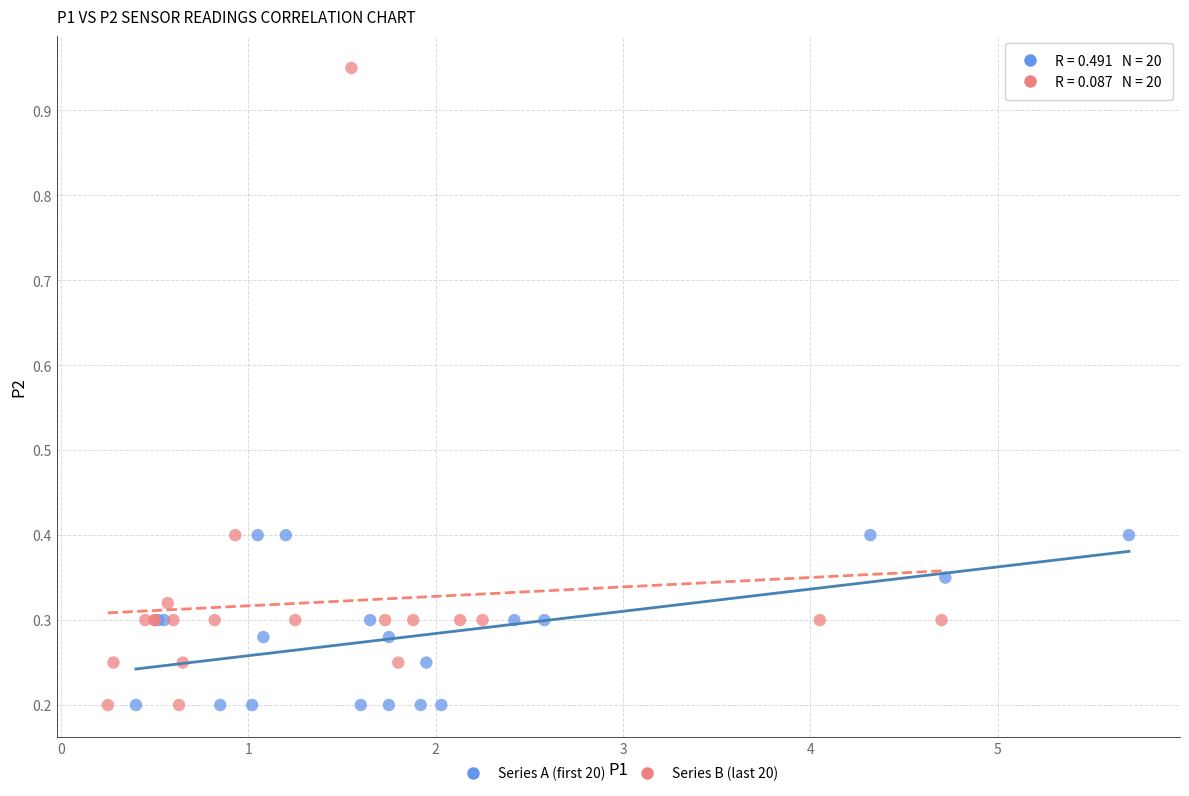

Which series contains the highest Y value?

Series B (last 20)